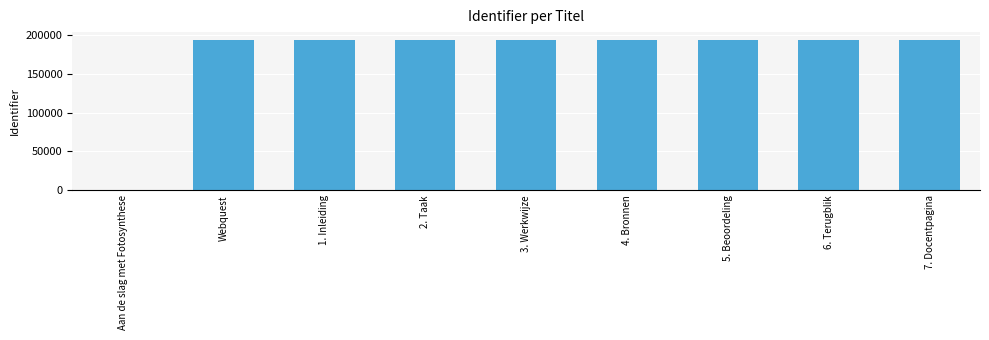

The value at 3. Werkwijze is 333243. True or false?

False